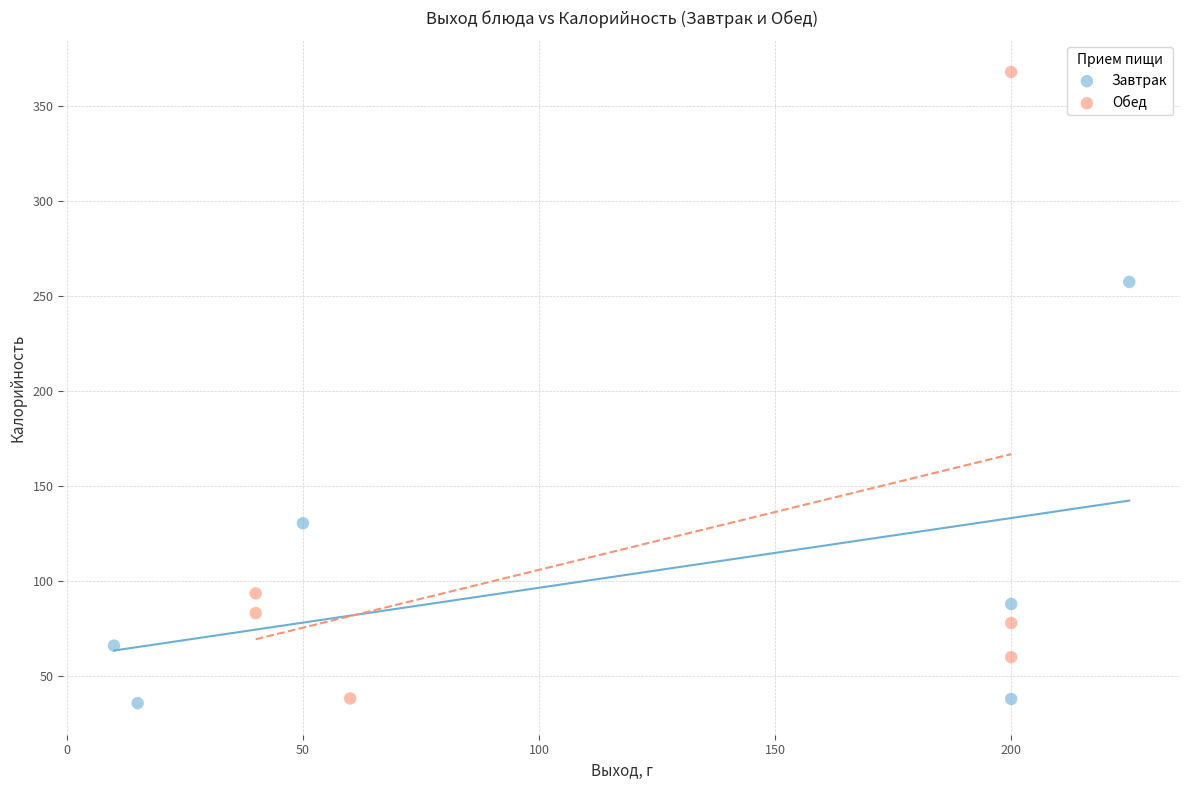

Which series contains the highest Y value?

Обед